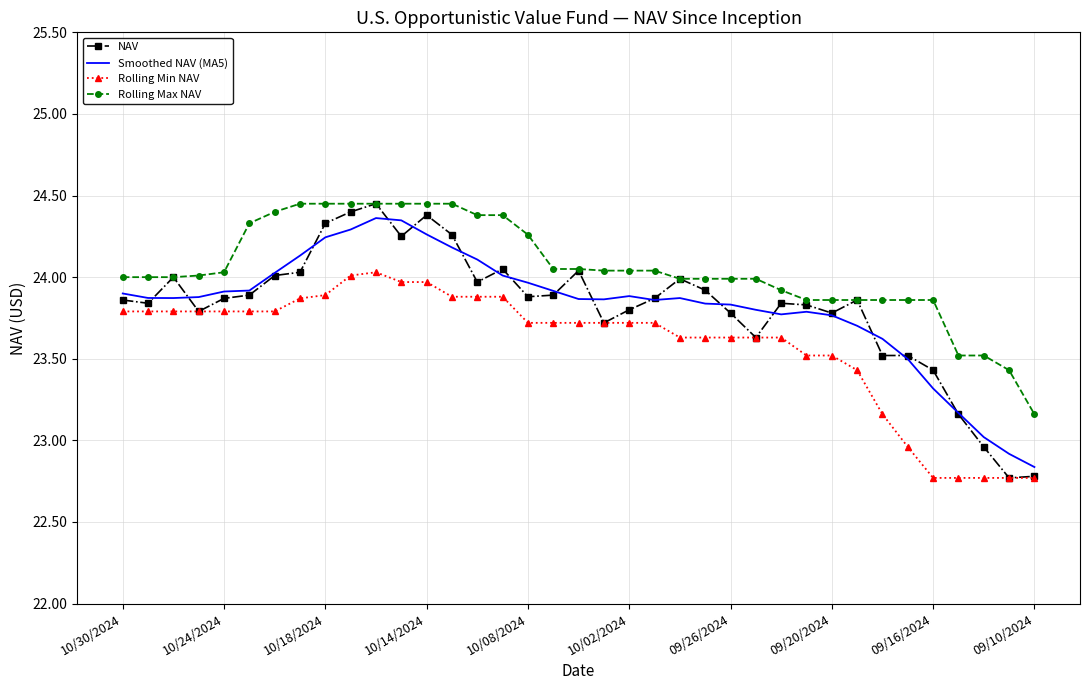

Which series has the largest total across all categories?

Rolling Max NAV